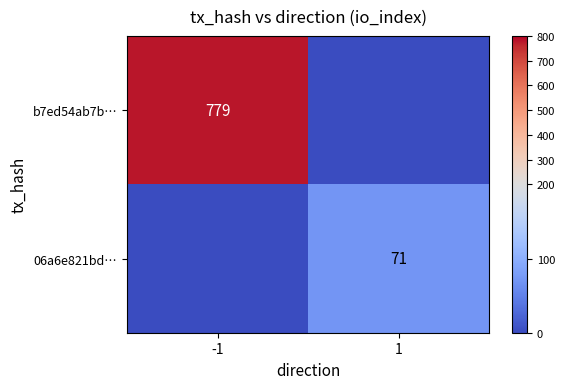

What is the maximum value for b7ed54ab7b…?

779